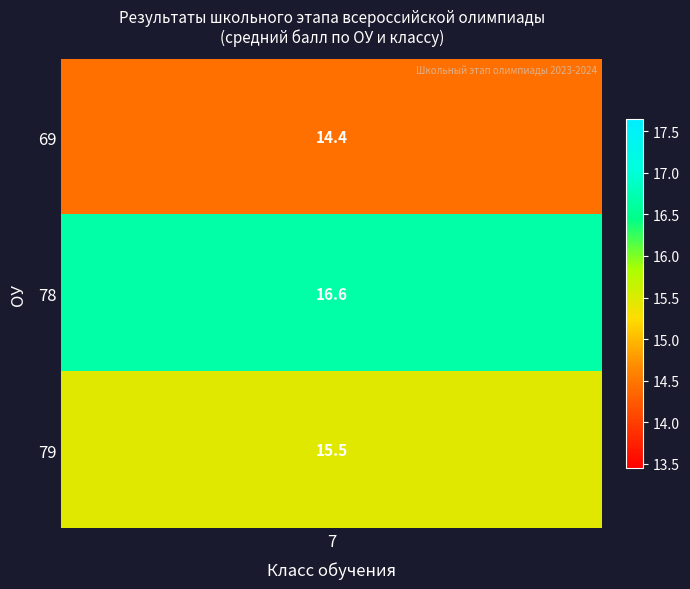

The value of 80 at 9 is 14.4. True or false?

False